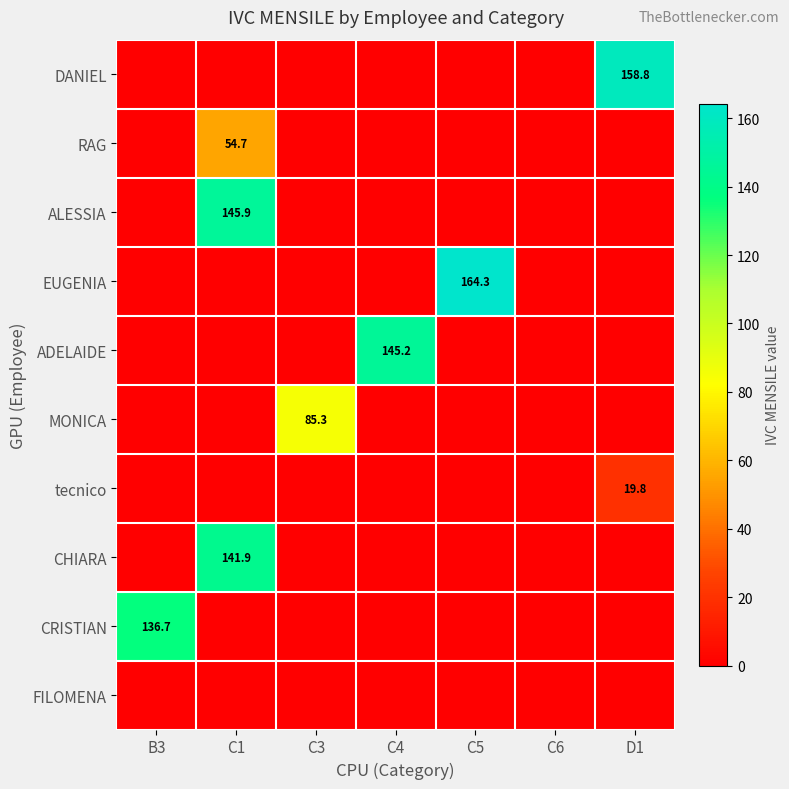

Which series has the largest total across all categories?

EUGENIA